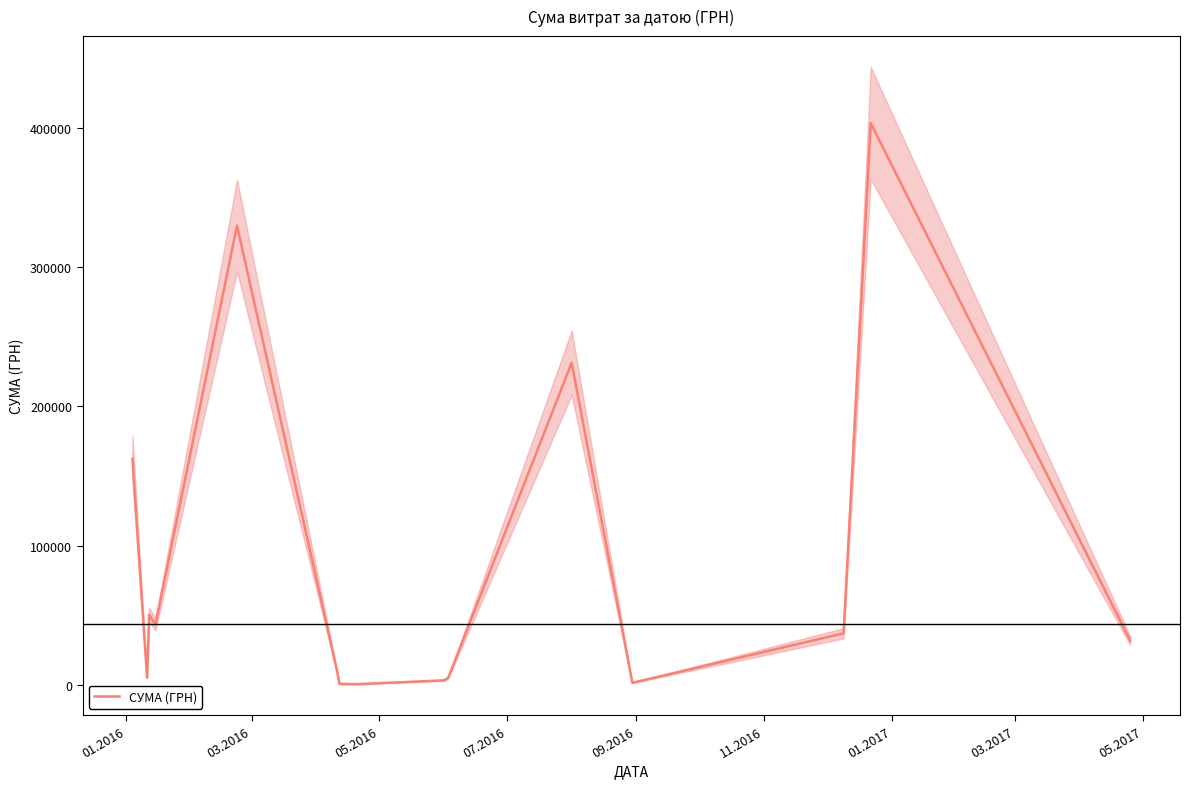

What is the maximum value for СУМА (ГРН)?

403612.2